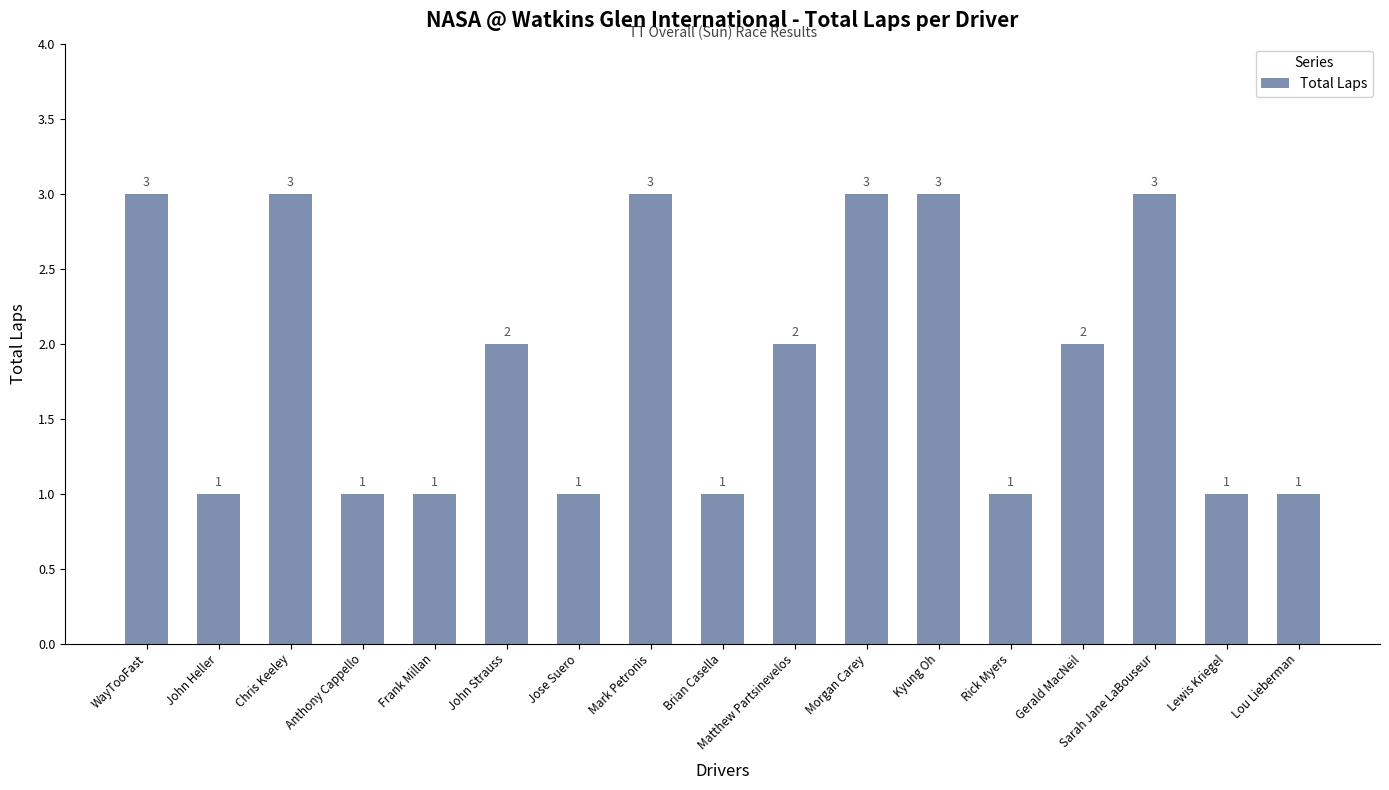

Between Chris Keeley and Brian Casella, which is larger?

Chris Keeley